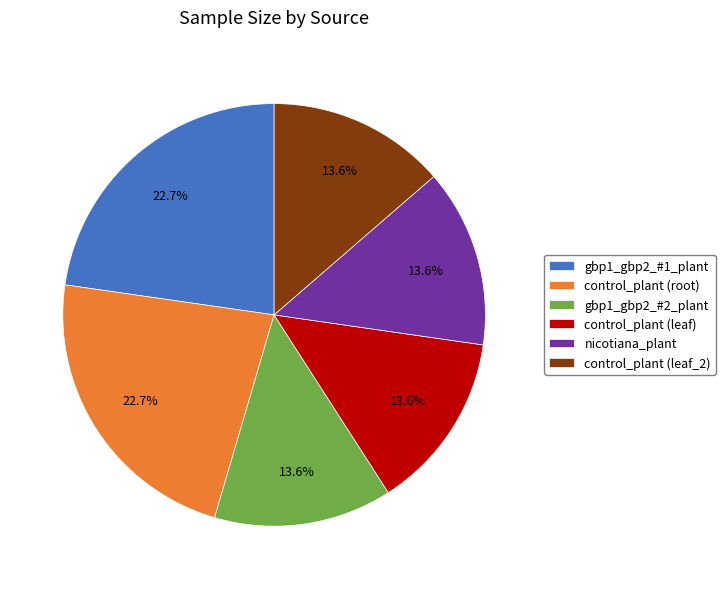

Approximately how many times larger is the value at nicotiana_plant compared to control_plant (leaf_2)?

1.0